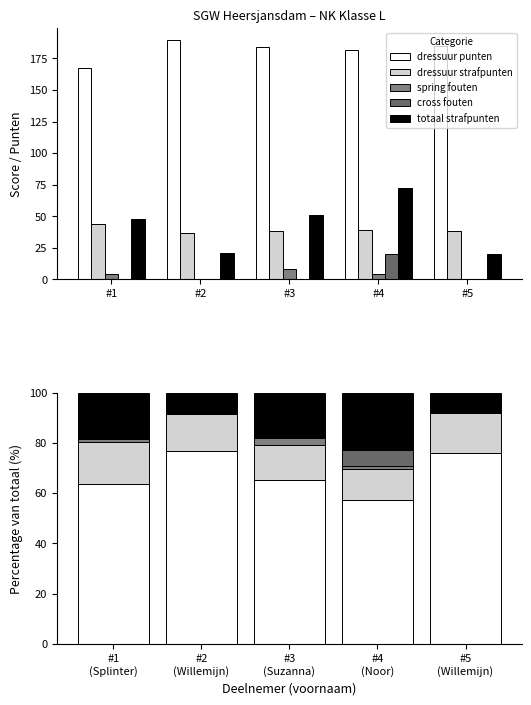

At which label does spring fouten reach its peak?

#3 (Suzanna)